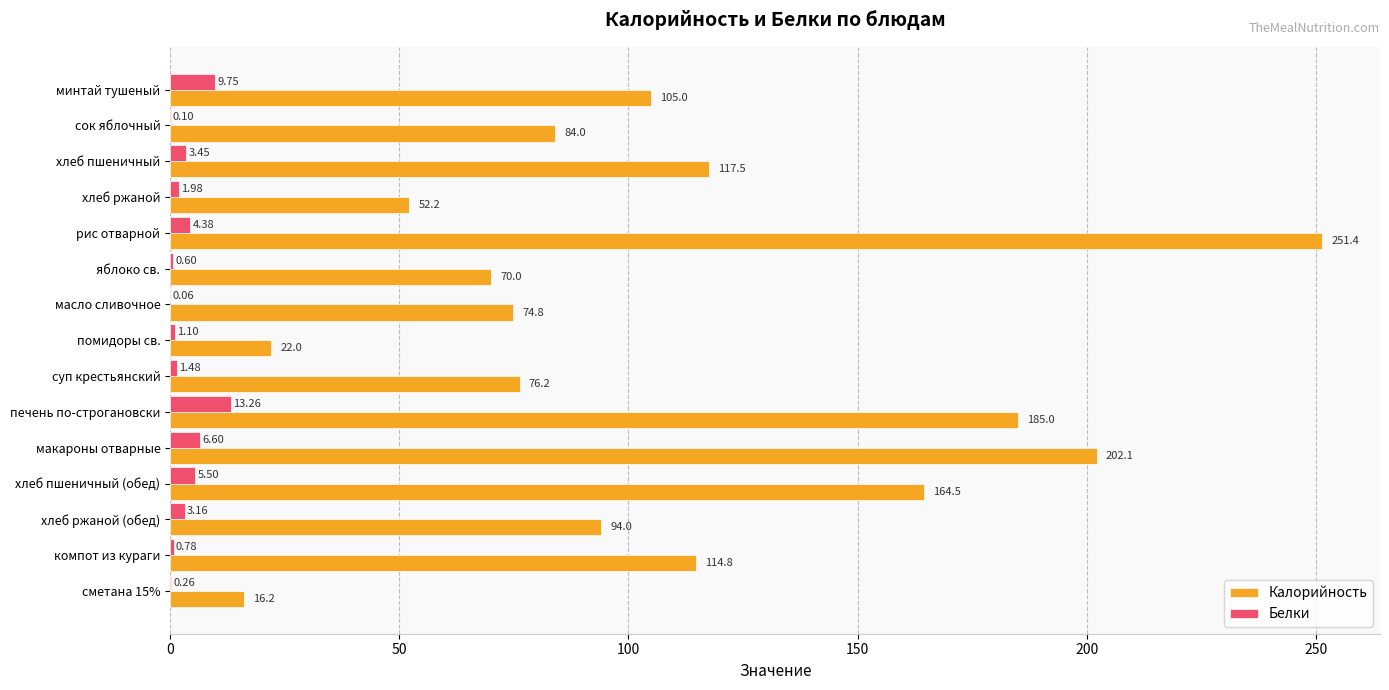

Where is Белки nearest to the value 6?

хлеб пшеничный (обед)